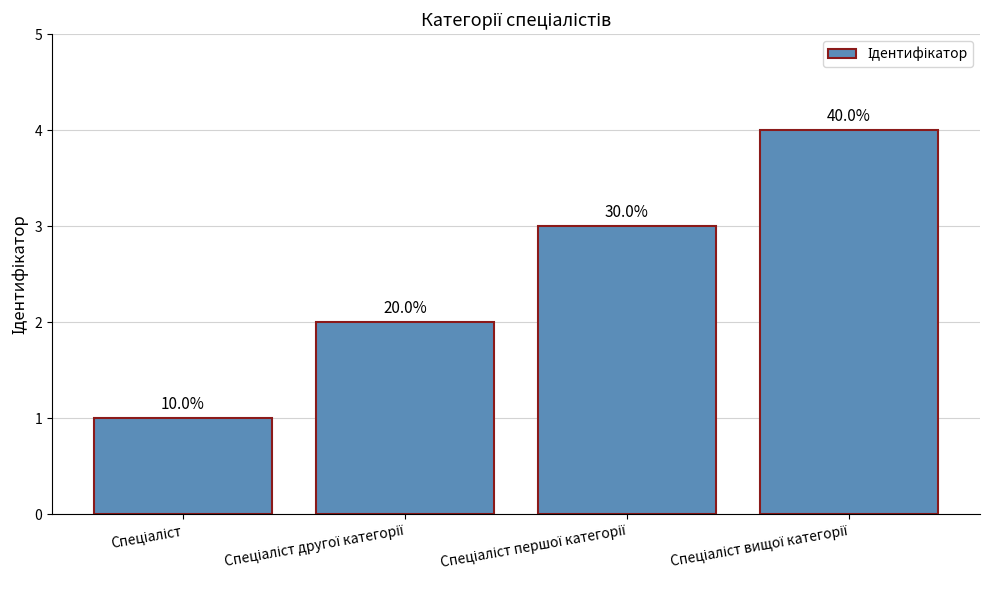

Are the bars horizontal?

No